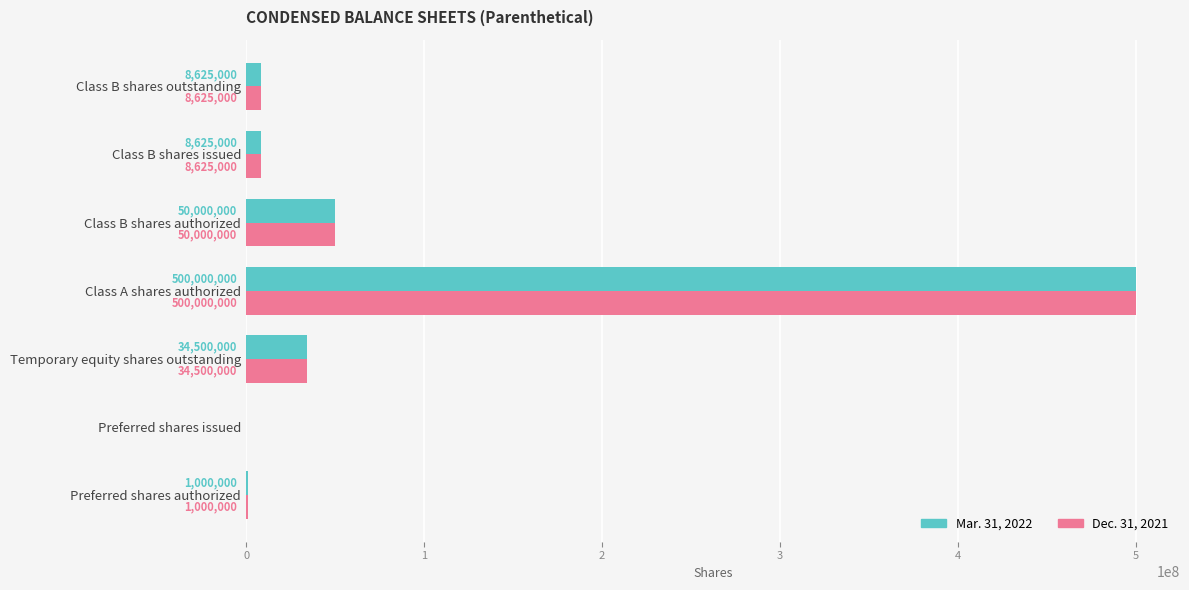

What is the highest value of the Mar. 31, 2022 series?

500000000